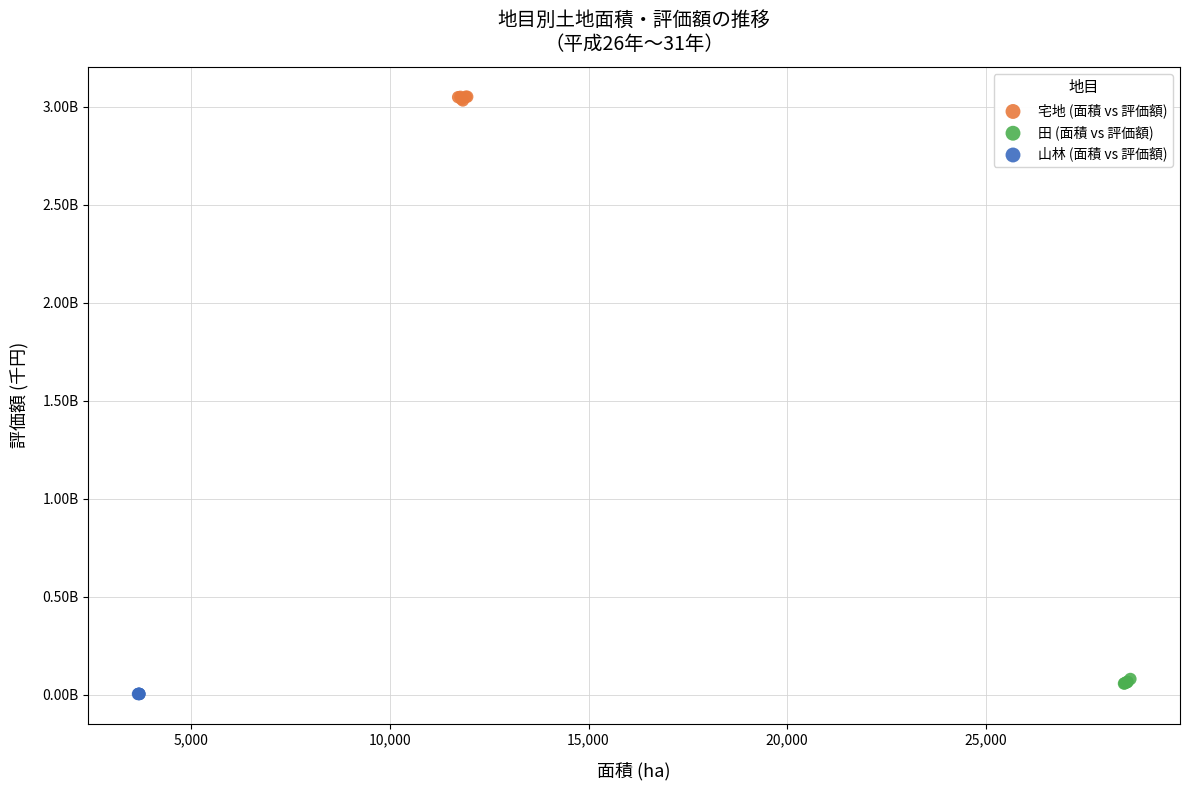

What are all the series names shown in the legend?

宅地 (面積 vs 評価額), 田 (面積 vs 評価額), 山林 (面積 vs 評価額)